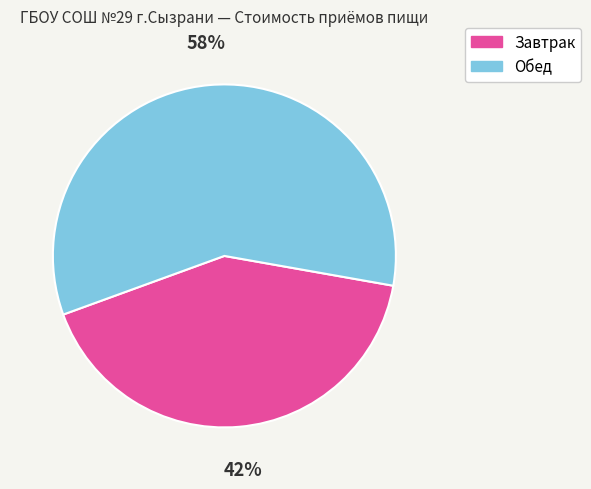

Which category has the biggest portion of the pie?

Обед